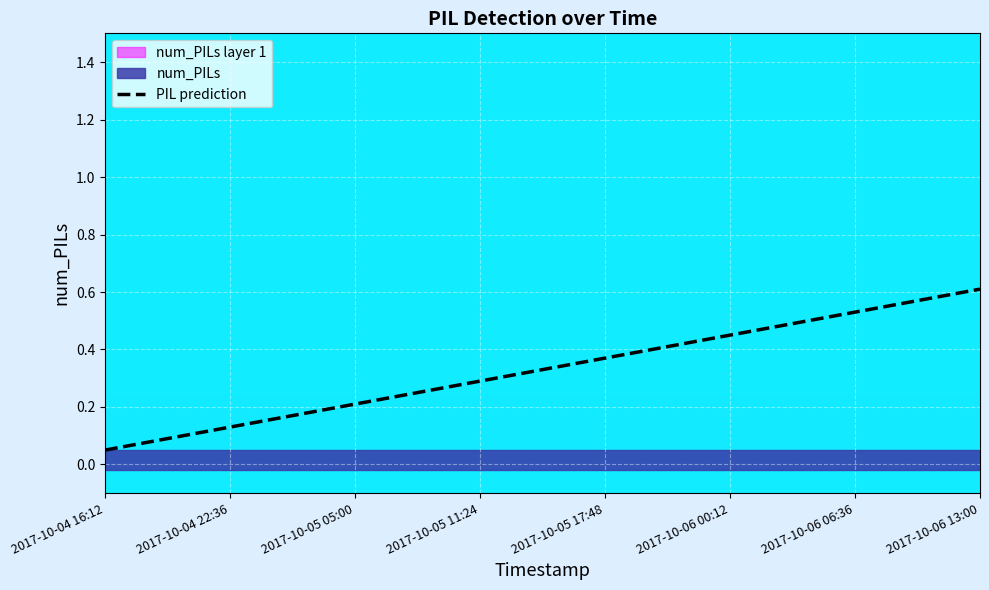

Which category has the highest value in the PIL prediction series?

2017-10-06 13:00